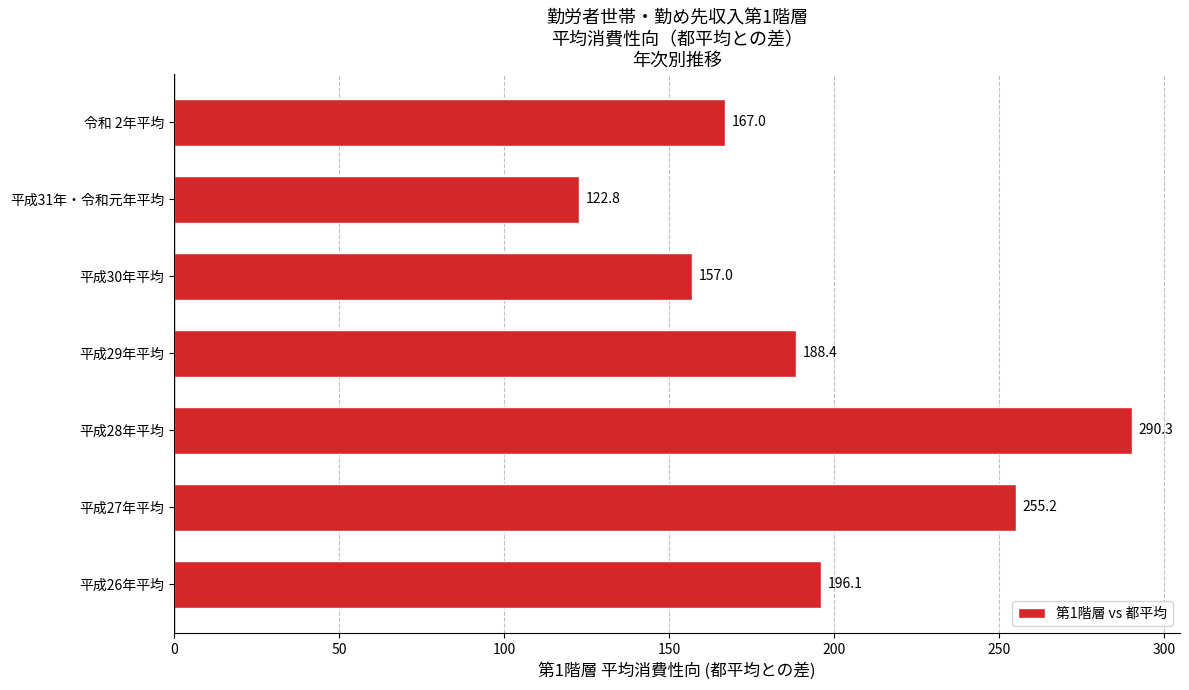

List the labels in order of value, smallest first.

平成31年・令和元年平均, 平成30年平均, 令和 2年平均, 平成29年平均, 平成26年平均, 平成27年平均, 平成28年平均